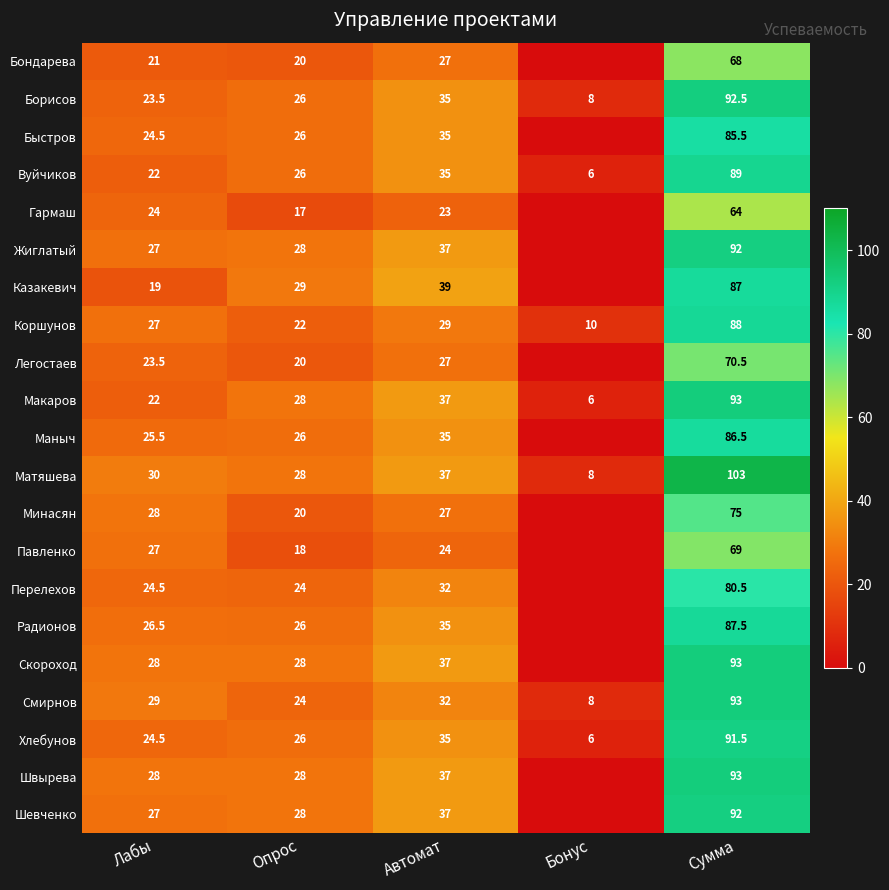

Is it true that Матяшева equals 10.9 at Автомат?

False